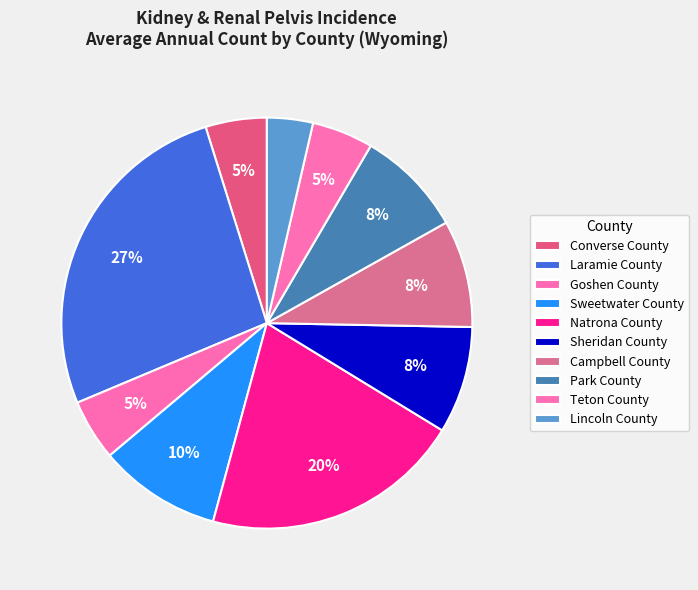

What percentage is the Campbell County slice, to the nearest percent?

8%